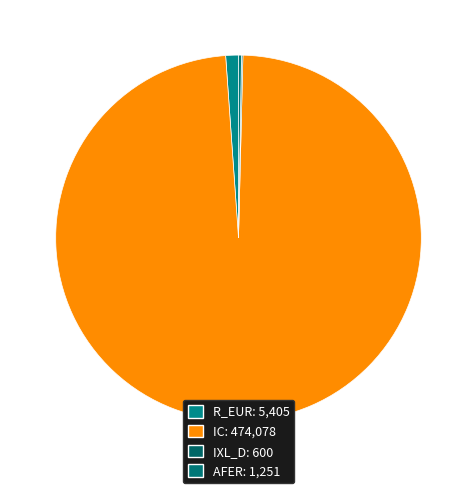

What is the smallest slice in the pie chart?

IXL_D